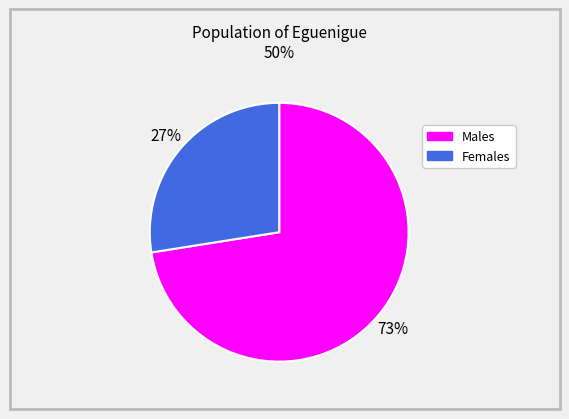

Does any single category account for the majority?

Yes